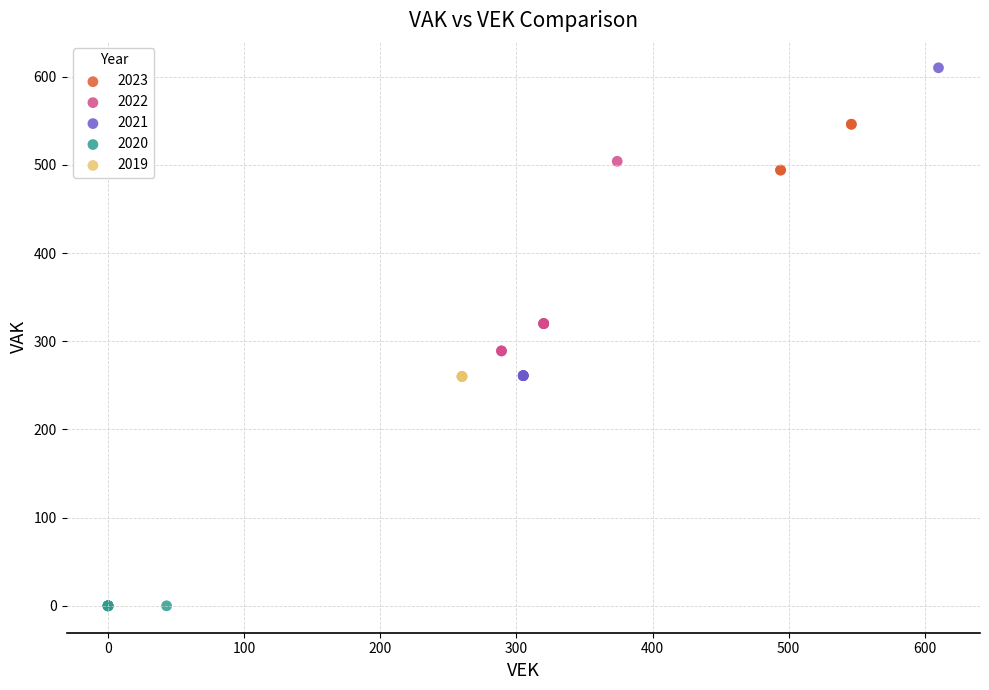

Which series contains the lowest Y value?

2020